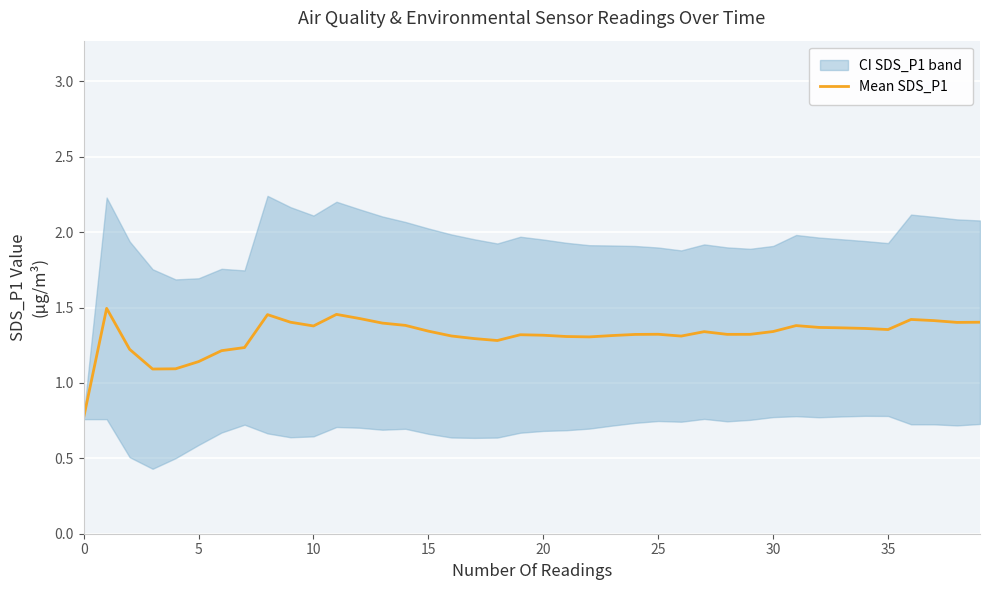

What is the lowest value of the Mean SDS_P1 series?

0.8